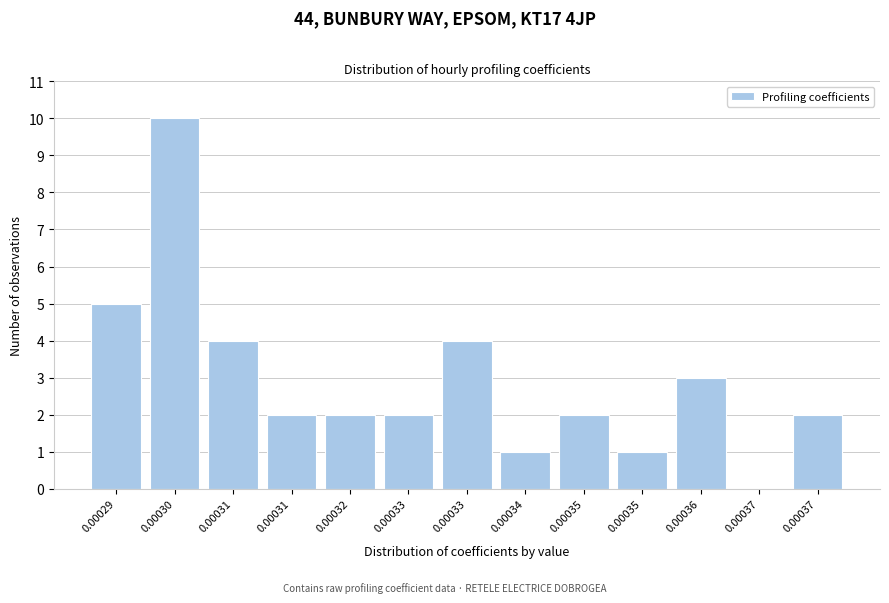

How many series are shown in this chart?

1